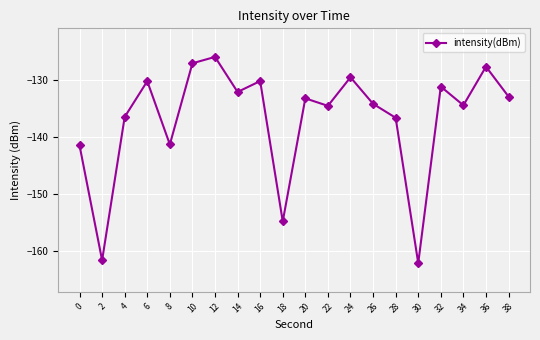

True or false: the data shows -134.2 at 26.

True